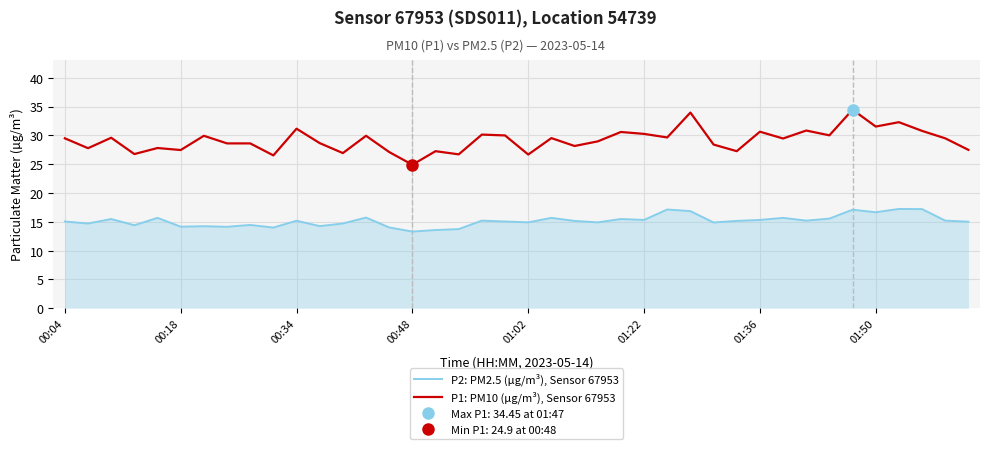

Is the value of P2: PM2.5 (µg/m³), Sensor 67953 at 00:18 greater than the value of P1: PM10 (µg/m³), Sensor 67953 at 00:18?

No